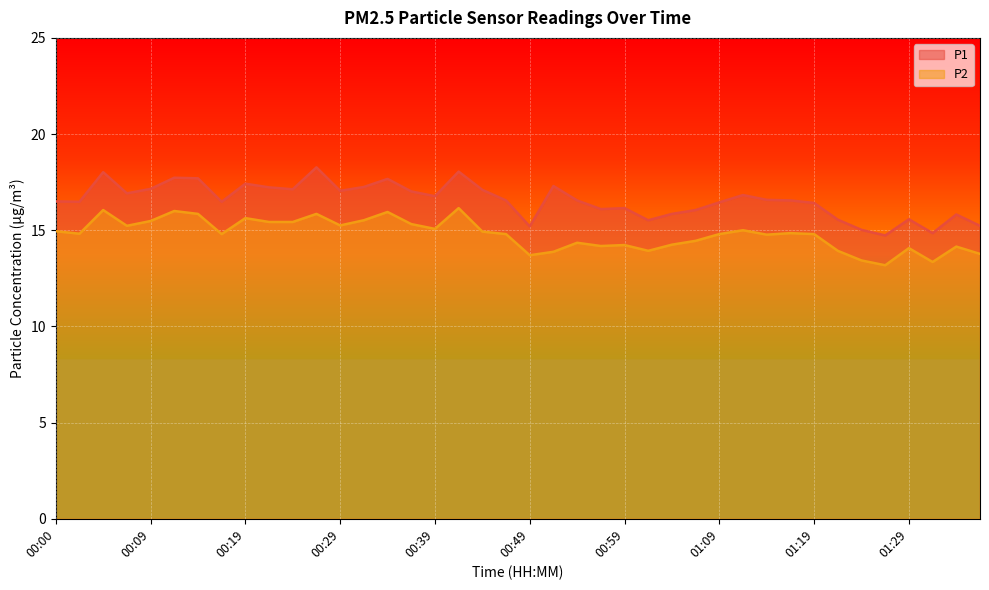

Which series changed the most between 00:02 and 01:04?

P1